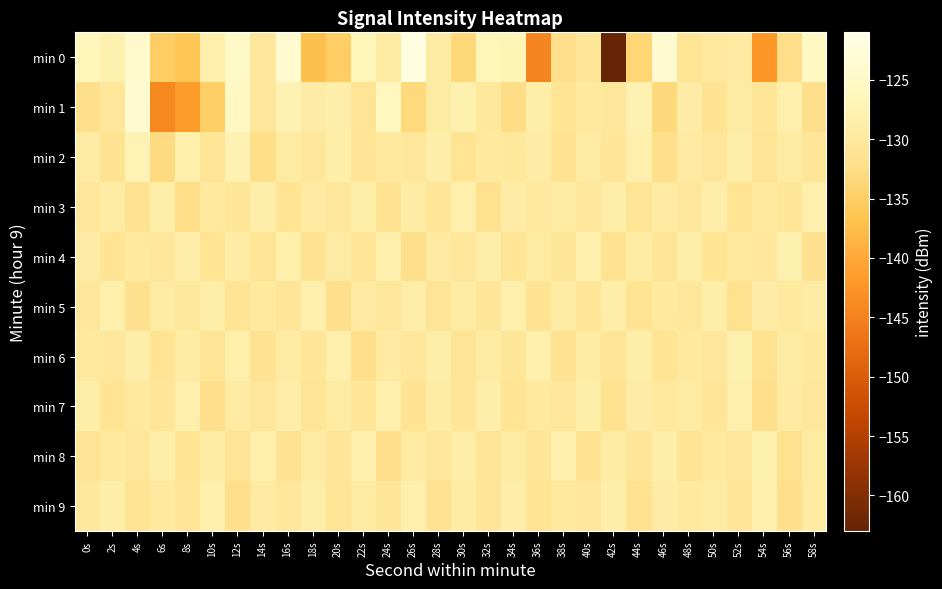

Which series changed the most between 6s and 52s?

min 1